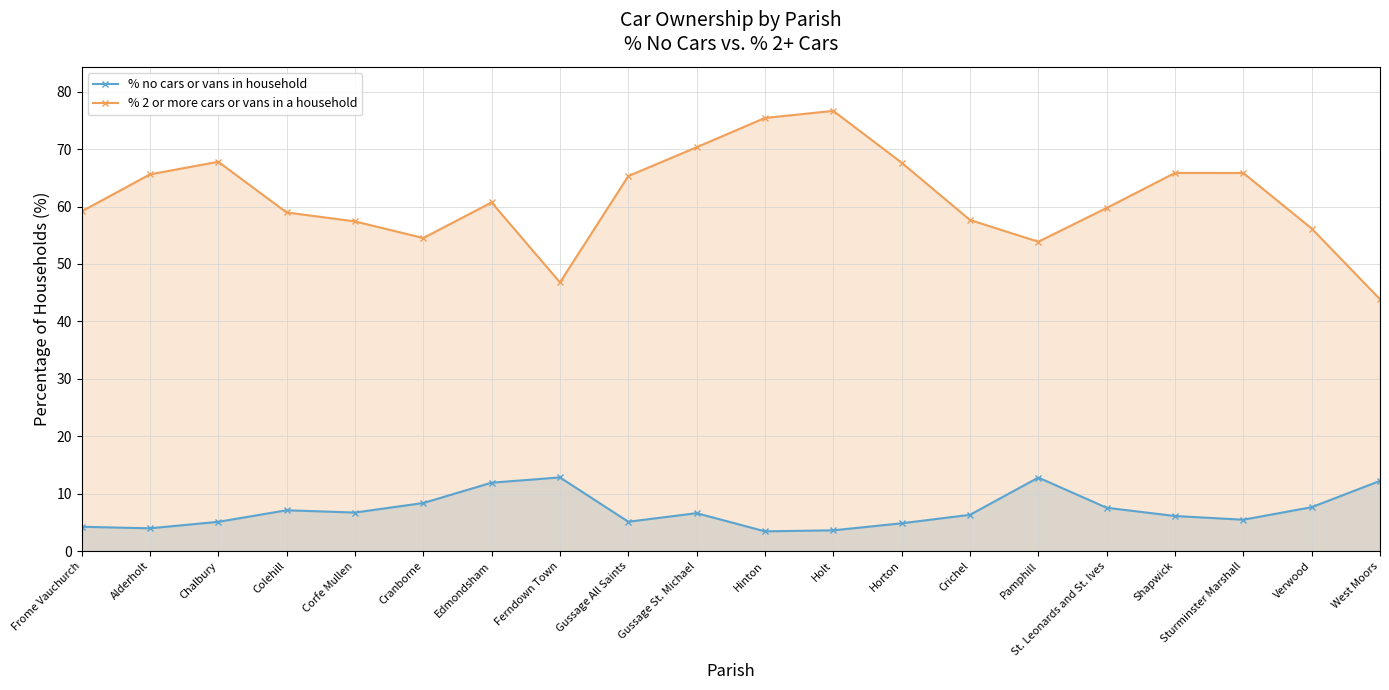

The % no cars or vans in household series shows 1.7 at Holt. True or false?

False